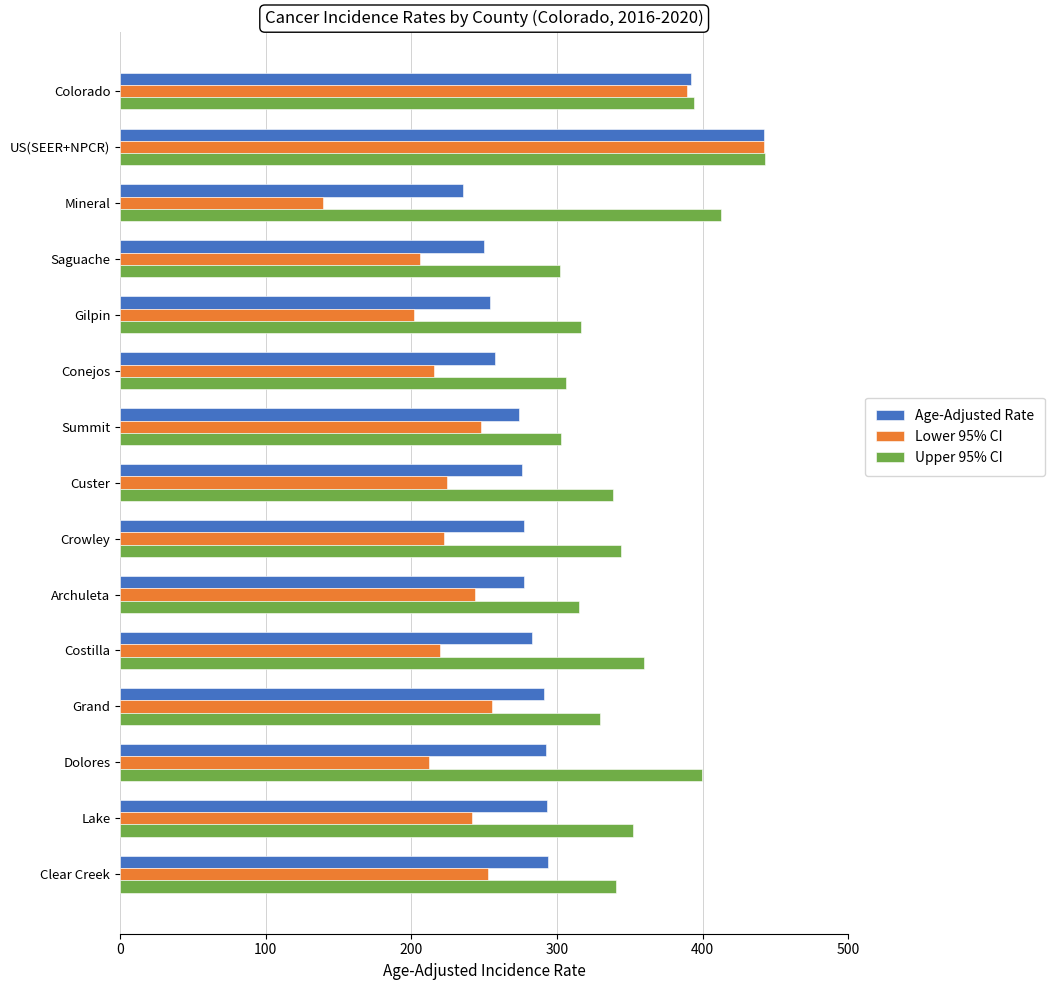

Count the number of categories in the chart.

15